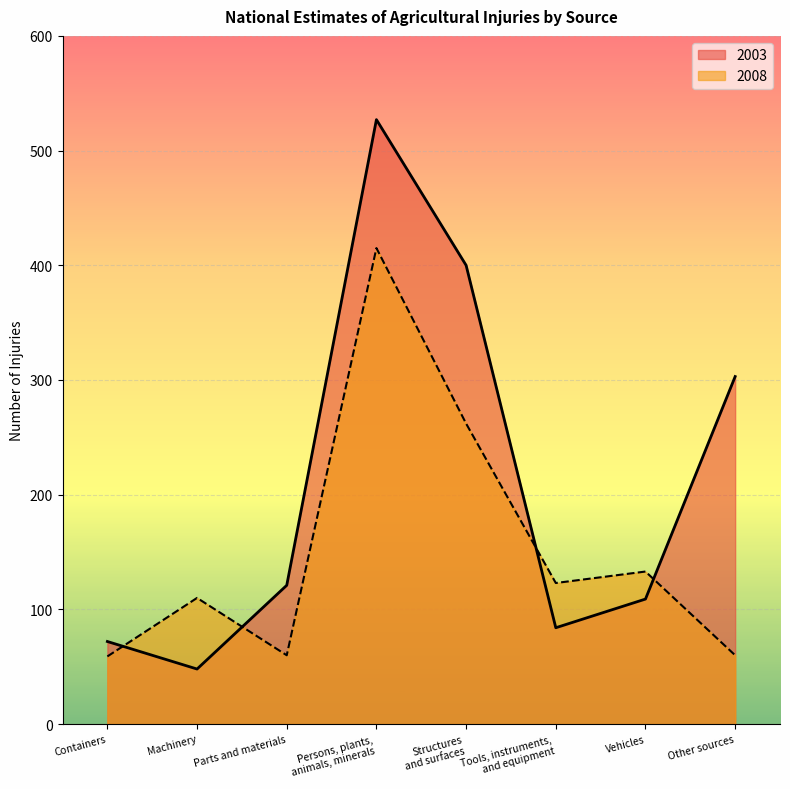

What position from the left is Other sources?

8